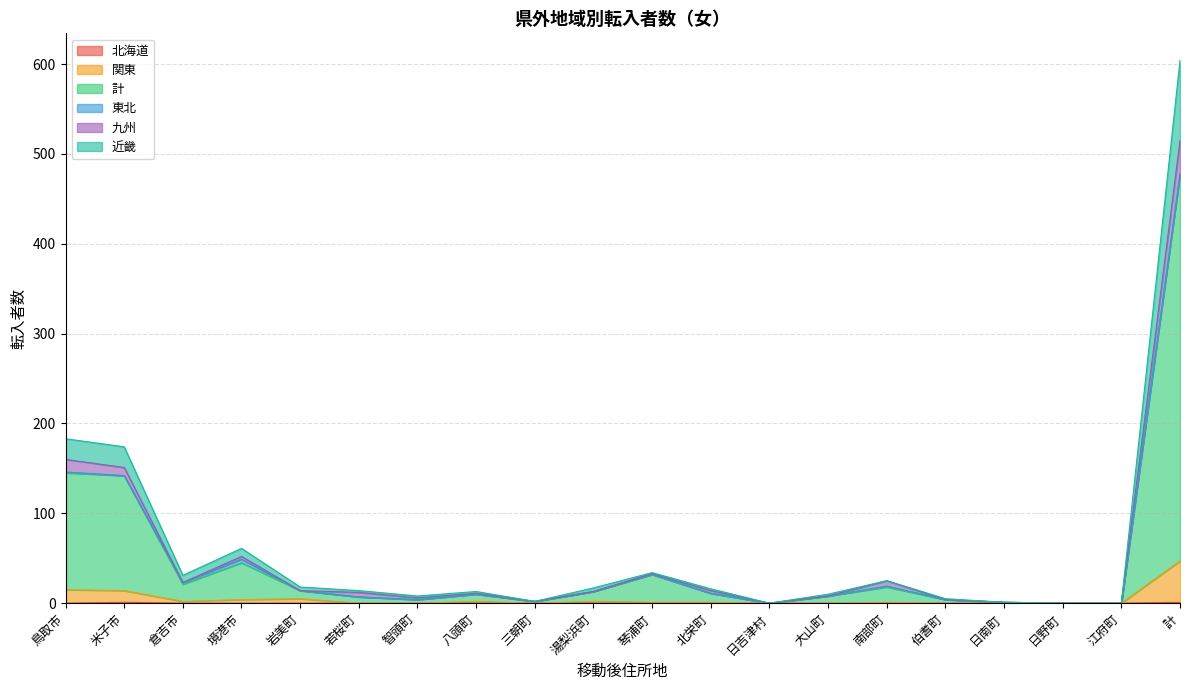

Where is the first local minimum for 近畿?

倉吉市